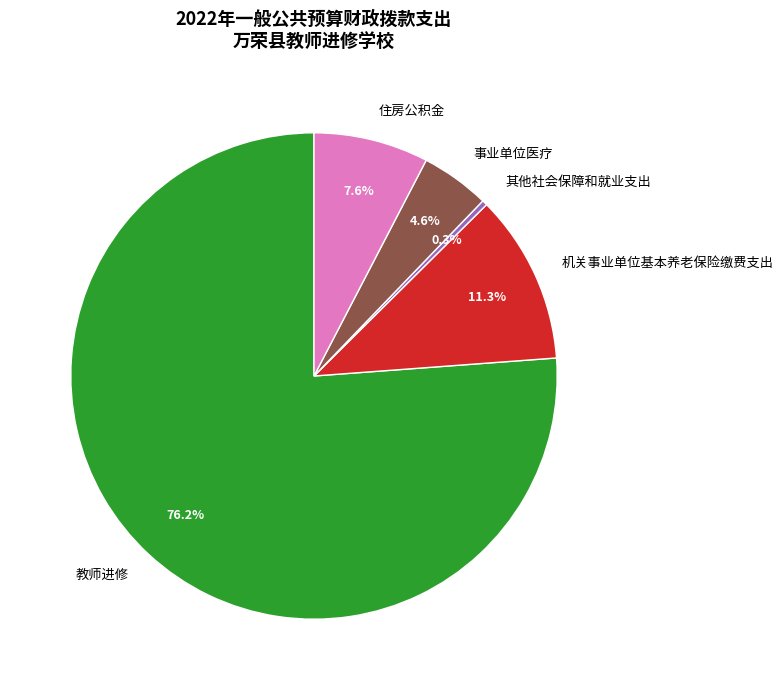

To the nearest percent, what percentage of the pie is 机关事业单位基本养老保险缴费支出?

11%